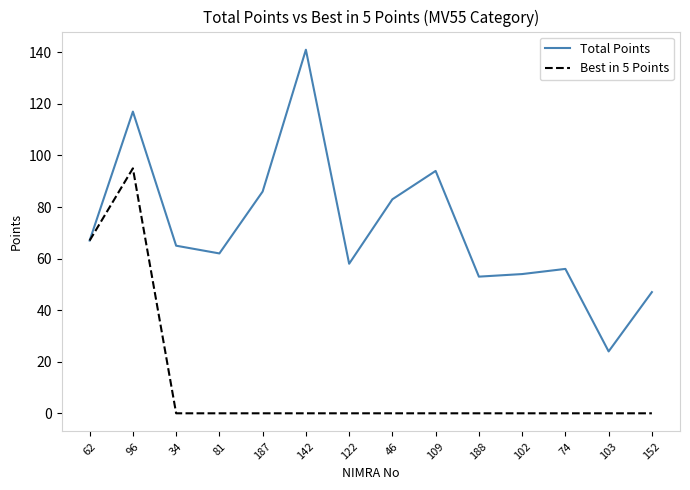

At which category is the sum across all series the highest?

96